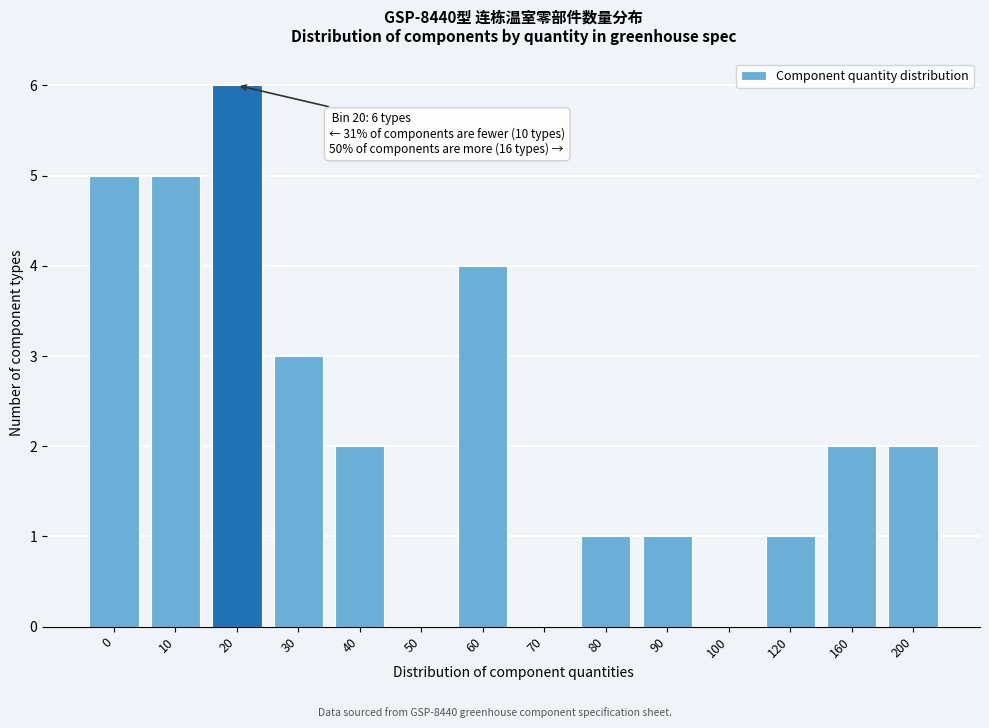

Reading left to right, extract all data points from this chart.

0=5	10=5	20=6	30=3	40=2	50=0	60=4	70=0	80=1	90=1	100=0	120=1	160=2	200=2